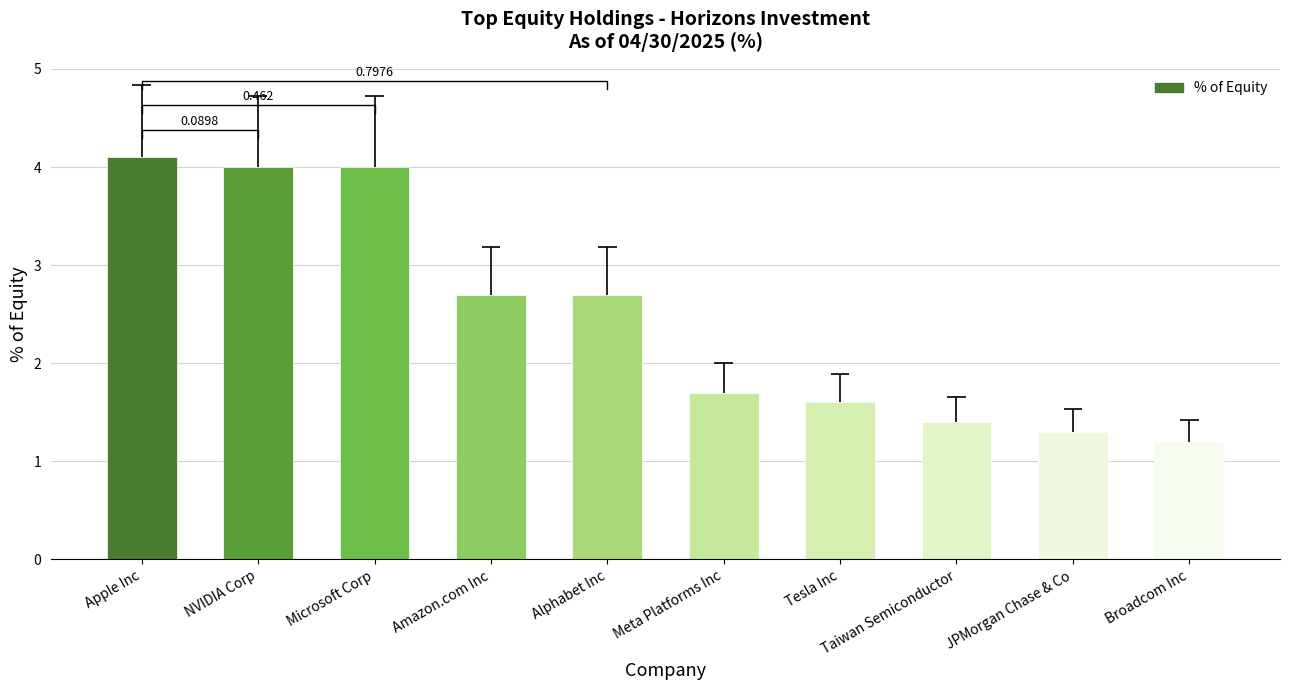

What is the value of the 8th bar from the left?

1.4